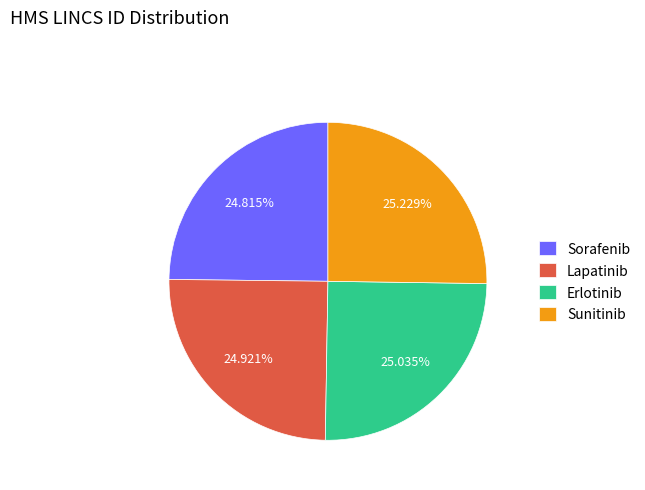

How many segments does this pie chart have?

4